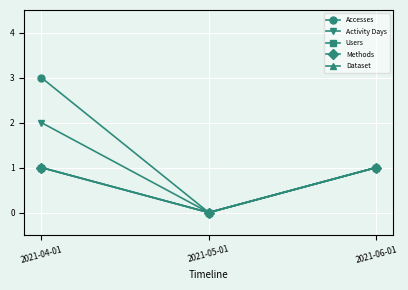

Does the chart have visible grid lines?

Yes